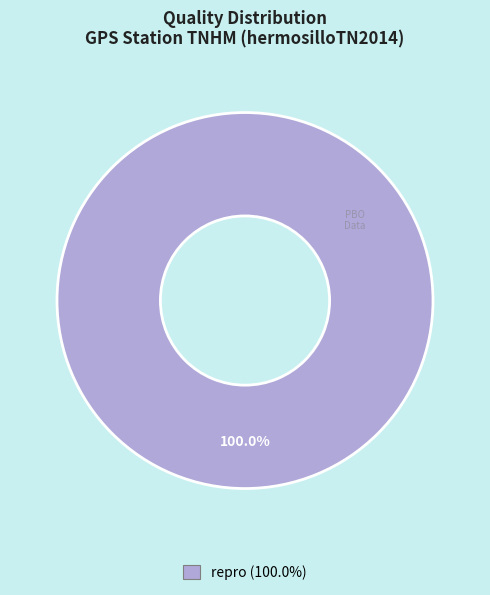

Rank the categories by value from highest to lowest.

repro